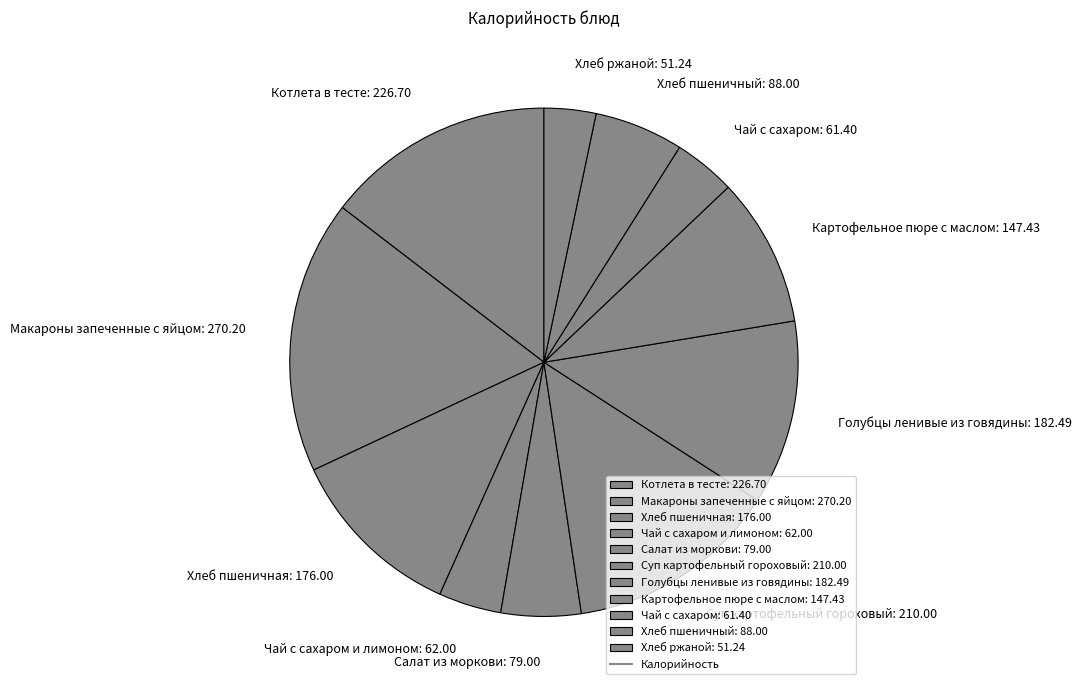

Do Картофельное пюре с маслом: 147.43 and Хлеб пшеничный: 88.00 together represent more than half of the pie?

No